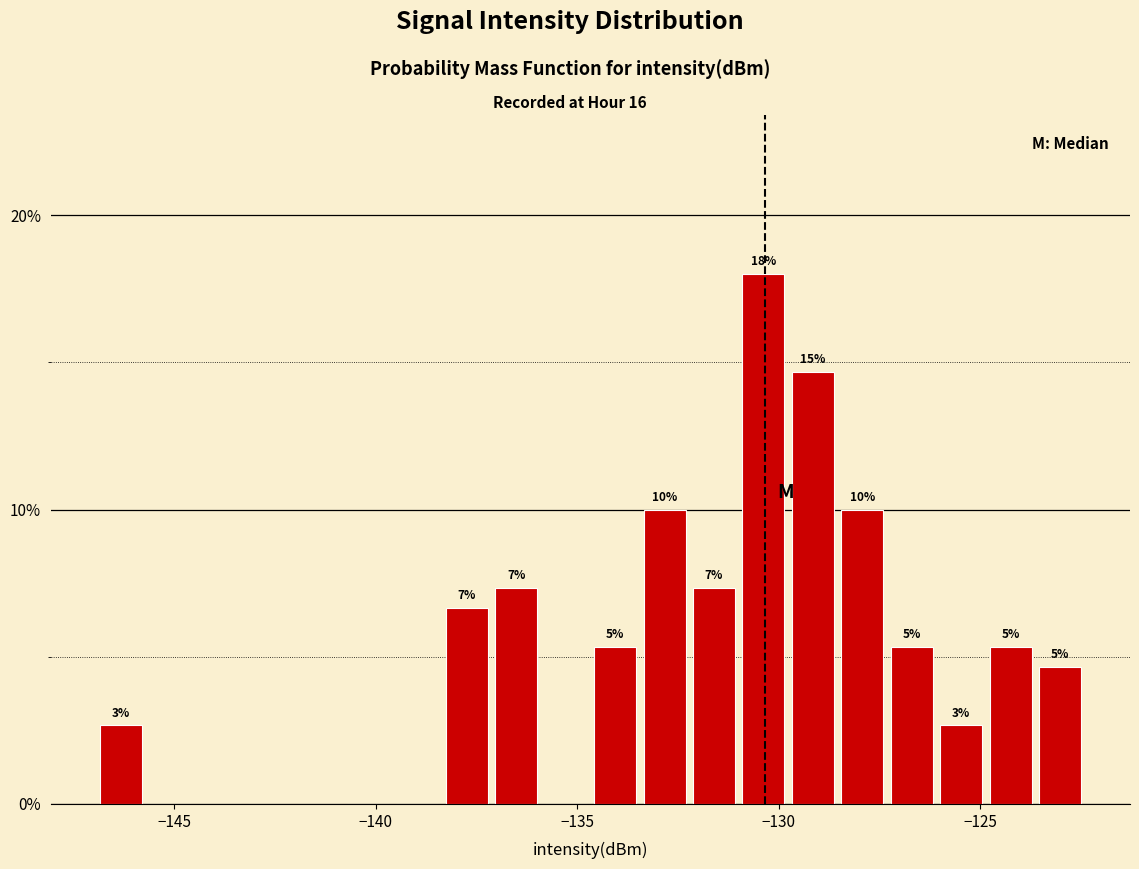

Read against the x-axis, roughly where is the centre of the tallest bar?

-130.5